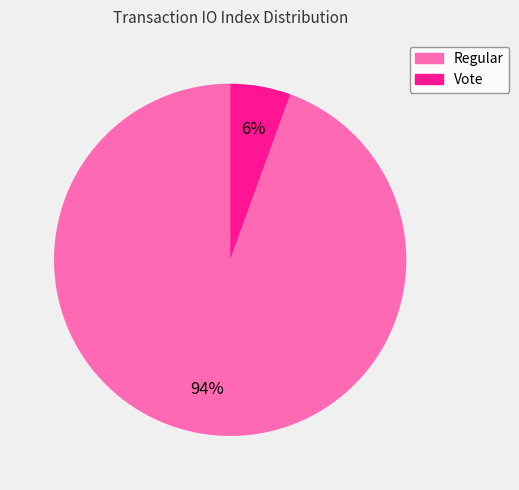

To the nearest percent, what is the average slice percentage?

50%